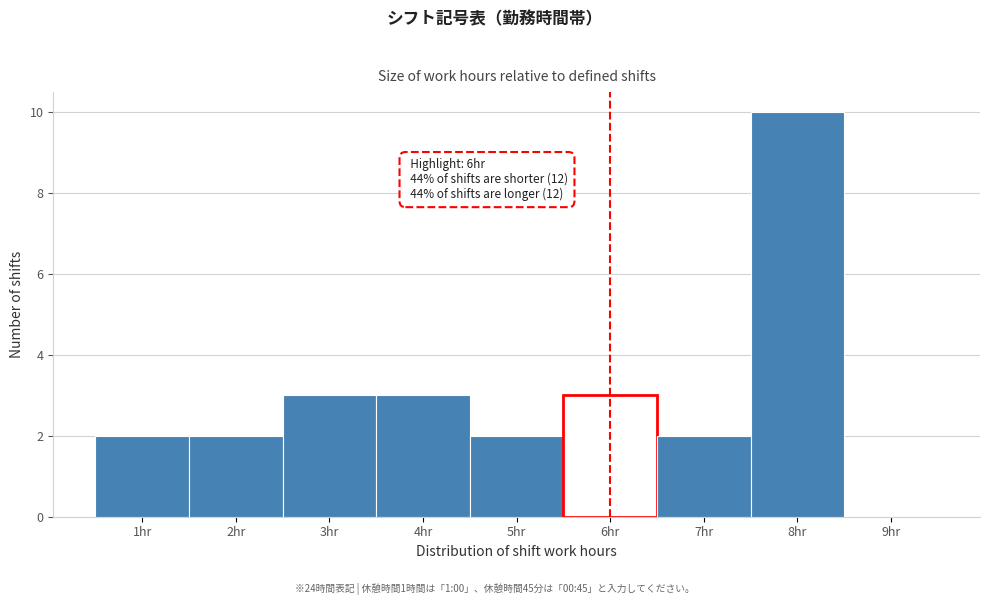

Over which range of the x-axis is the bar tallest?

7.5 to 8.5